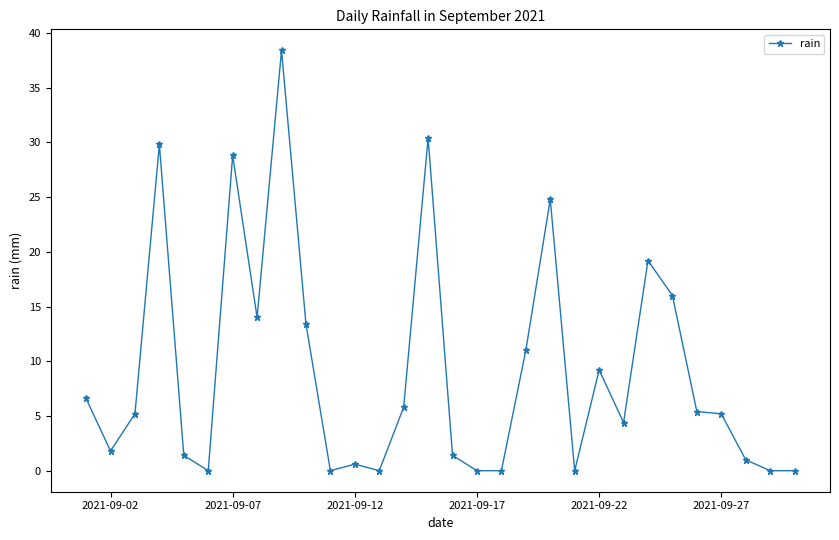

What is the sum of all values?

273.8